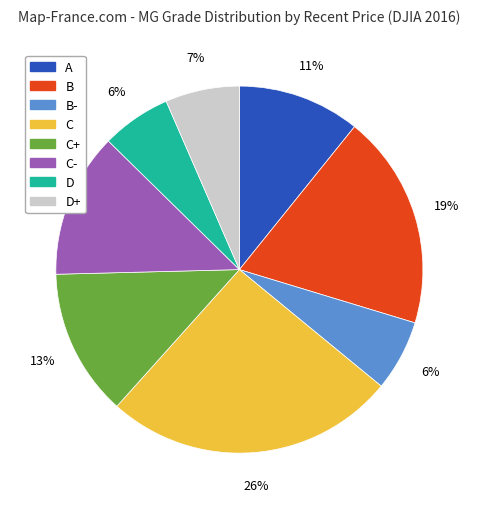

To the nearest percent, what is the average slice percentage?

12%